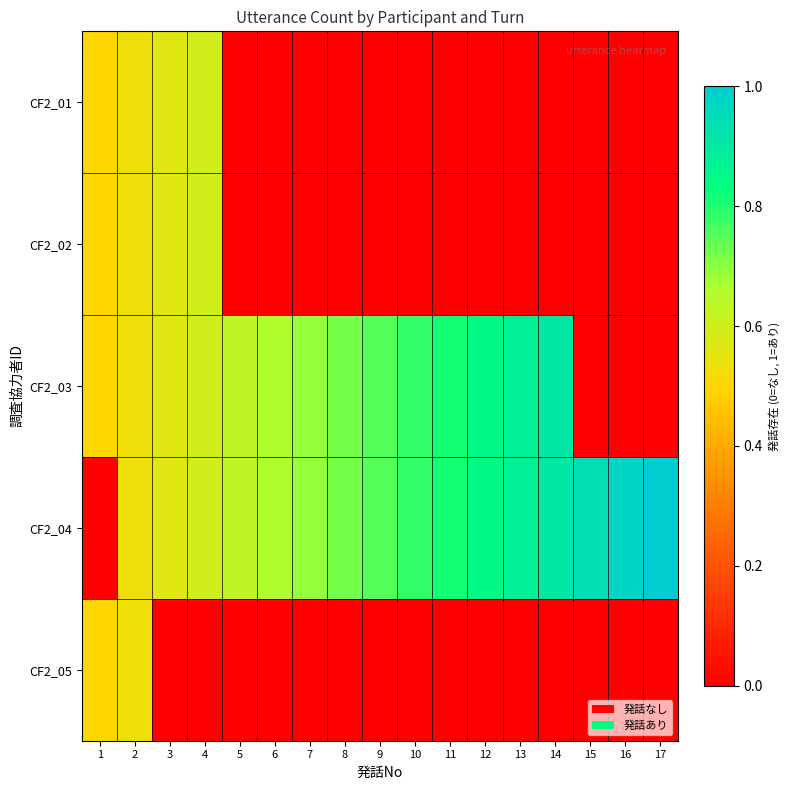

Which series has the largest total across all categories?

CF2_04